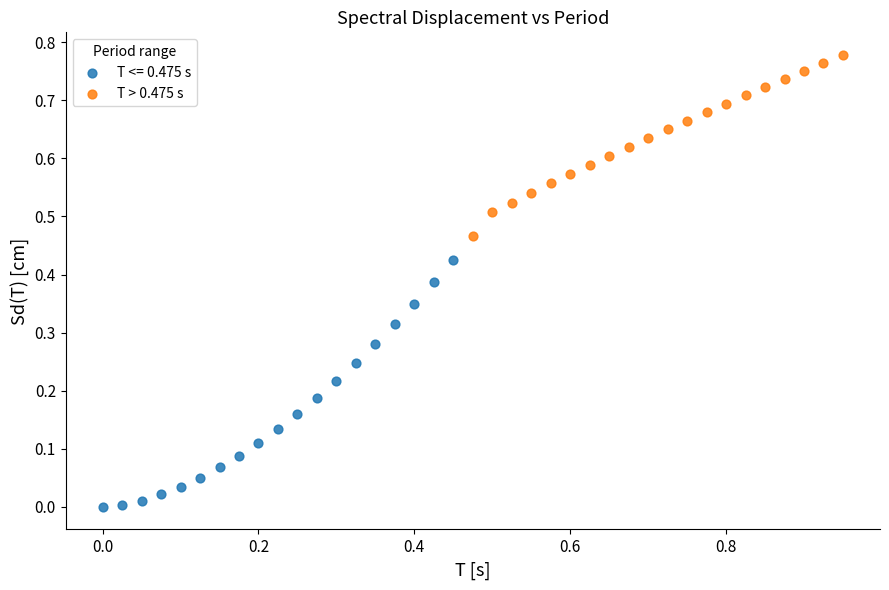

Which series reaches the minimum Y coordinate?

T <= 0.475 s